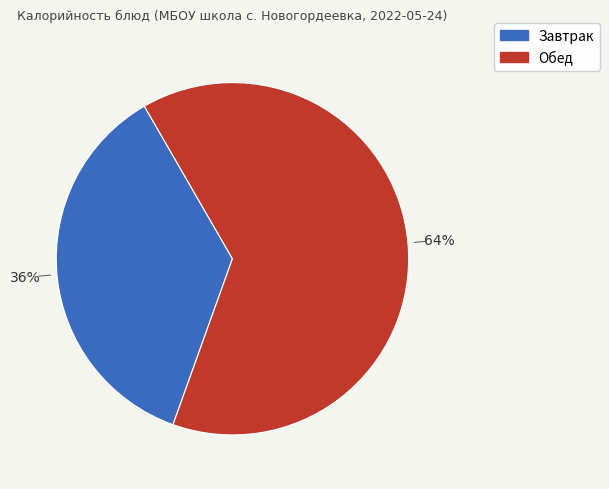

To the nearest percent, what is the difference between the largest and smallest slice percentages?

28%